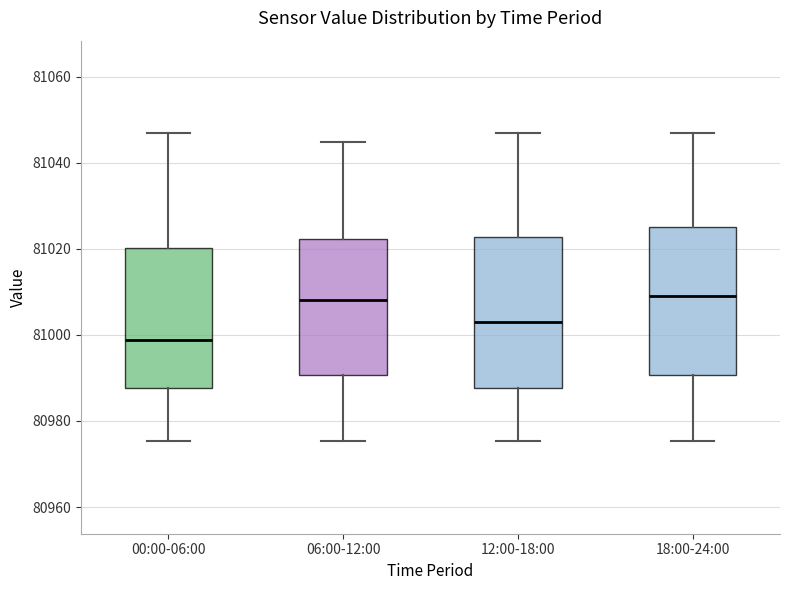

Reading left to right, transcribe this box plot: for each box, give where its median line is, the range the box spans, and where its two whiskers end, as read against the y-axis. The values are not printed on the chart, so give them approximately, as read against the axis.

00:00-06:00: median 80998, box 80988 to 81020, whiskers 80976 to 81046
06:00-12:00: median 81008, box 80990 to 81022, whiskers 80976 to 81044
12:00-18:00: median 81002, box 80988 to 81022, whiskers 80976 to 81046
18:00-24:00: median 81010, box 80990 to 81026, whiskers 80976 to 81046